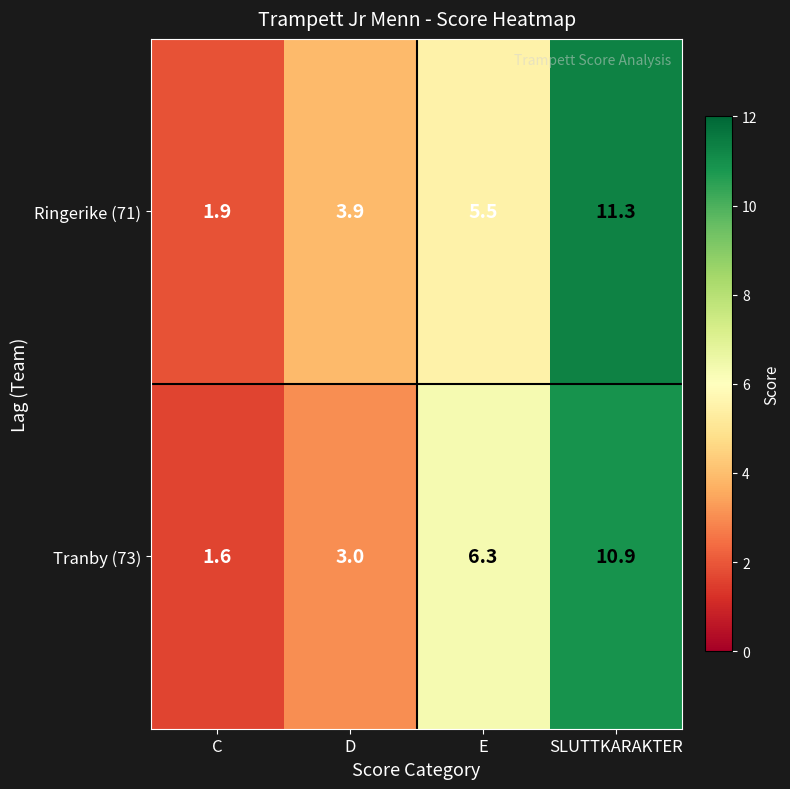

Reading left to right, list all the values displayed in this chart.

Ringerike (71): 1.9	3.9	5.5	11.3
Tranby (73): 1.6	3.0	6.3	10.9